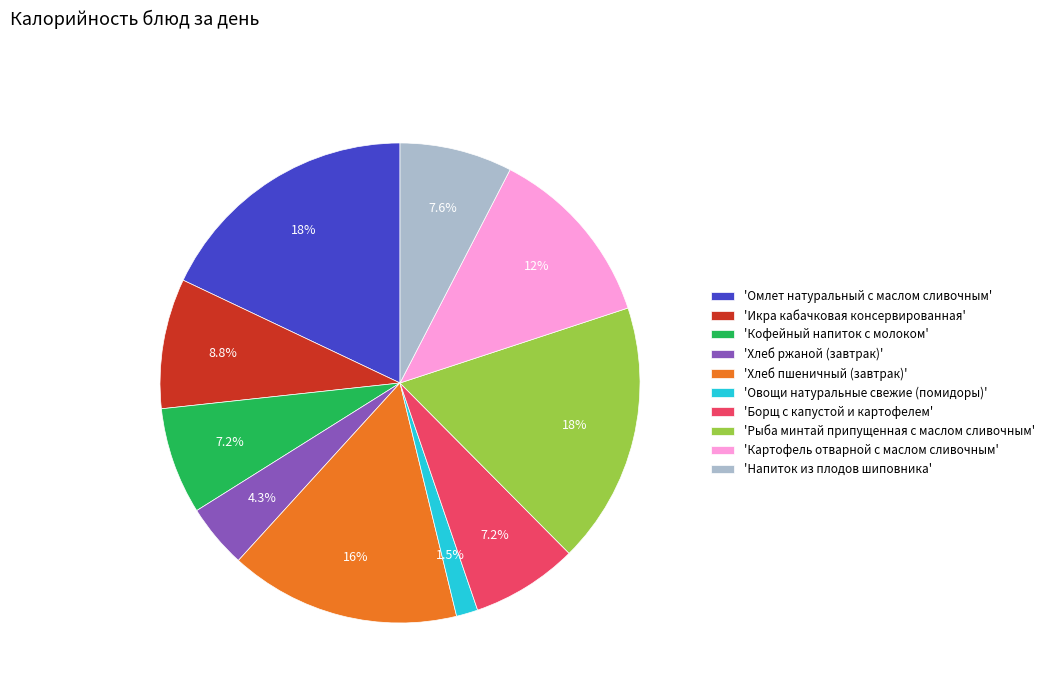

How many slices are in this pie chart?

10